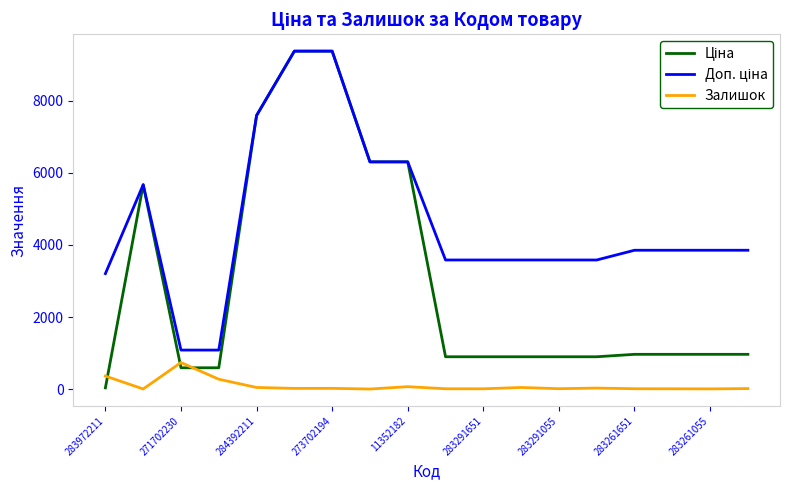

What is the maximum value shown in the chart?

9384.0